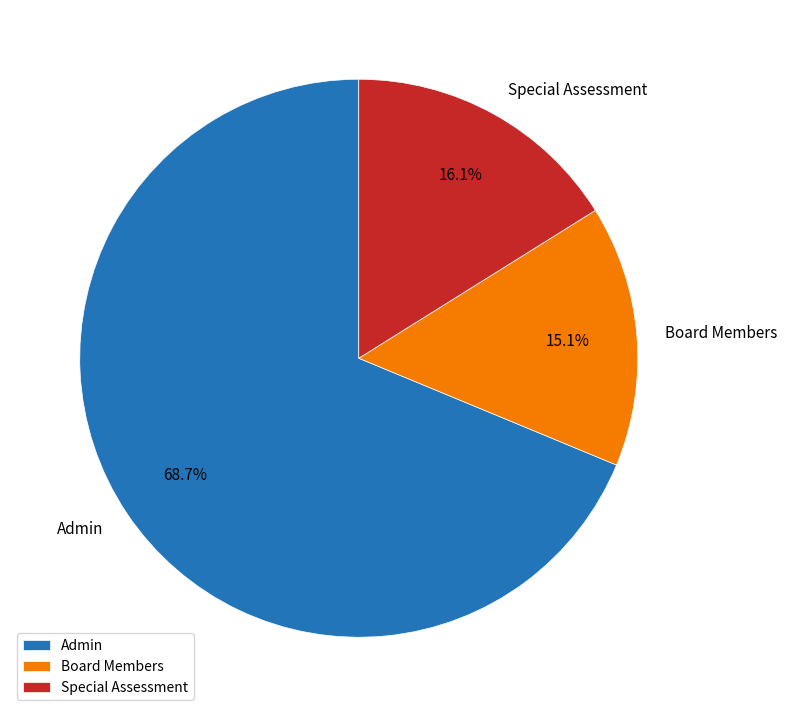

To the nearest percent, what portion does Special Assessment represent?

16%